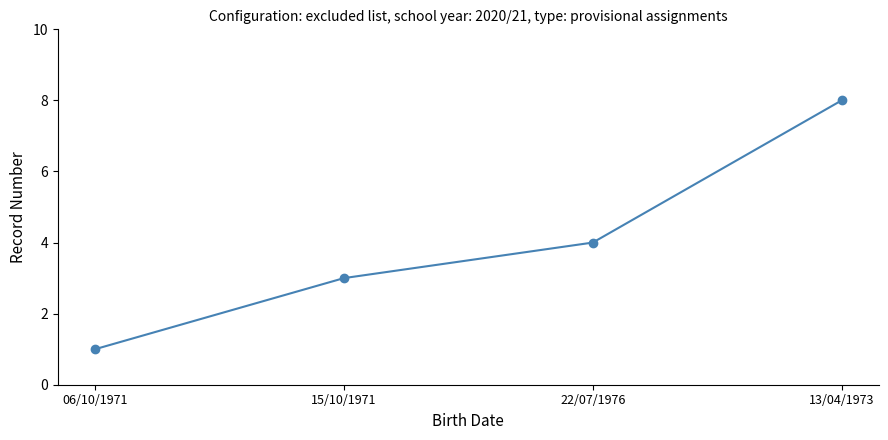

Read the value at 13/04/1973.

8